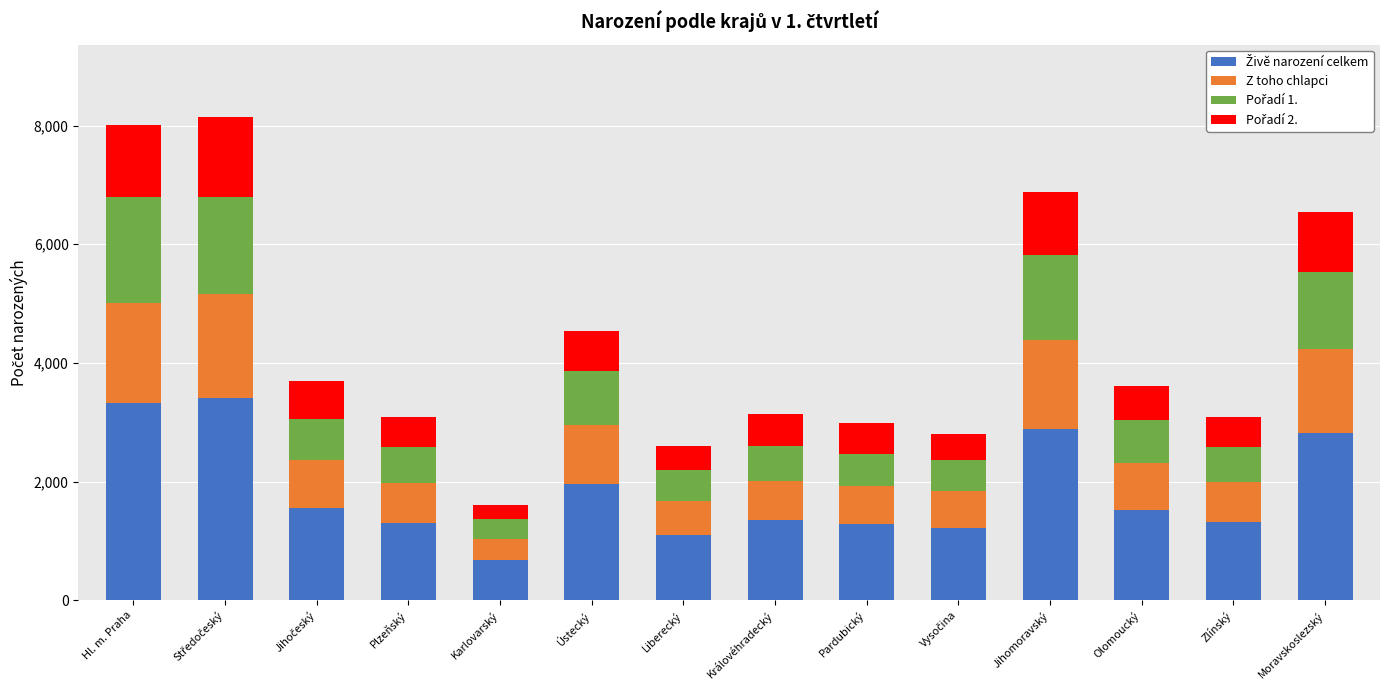

What is the total value across all series at Královéhradecký?

3146